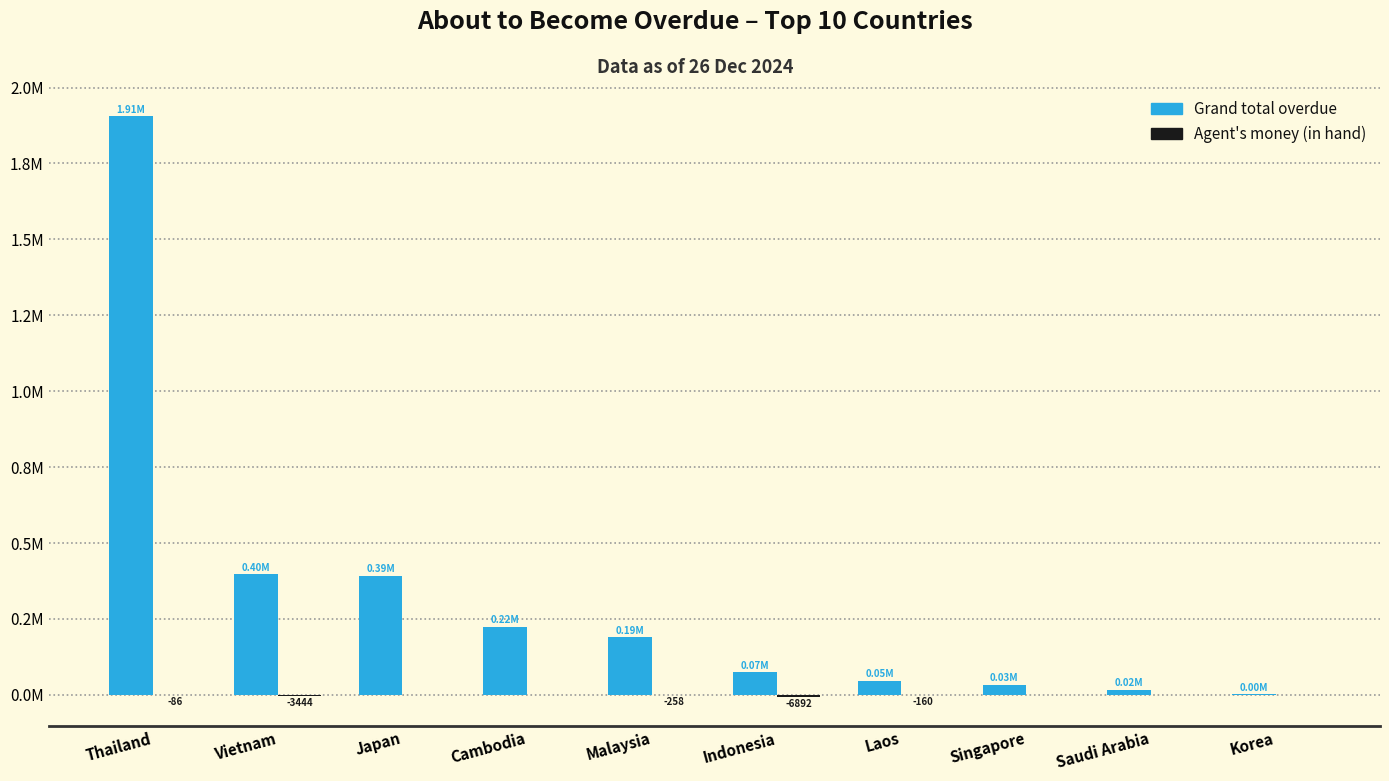

Are the bars grouped side by side (vs. stacked)?

Yes